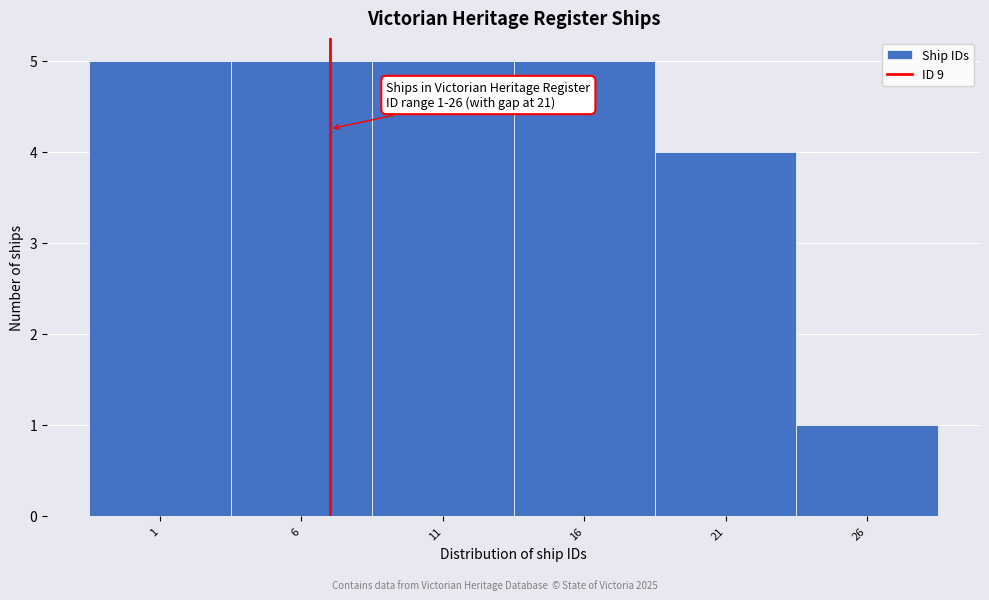

Reading right to left, what are all the values shown in this chart?

1	4	5	5	5	5